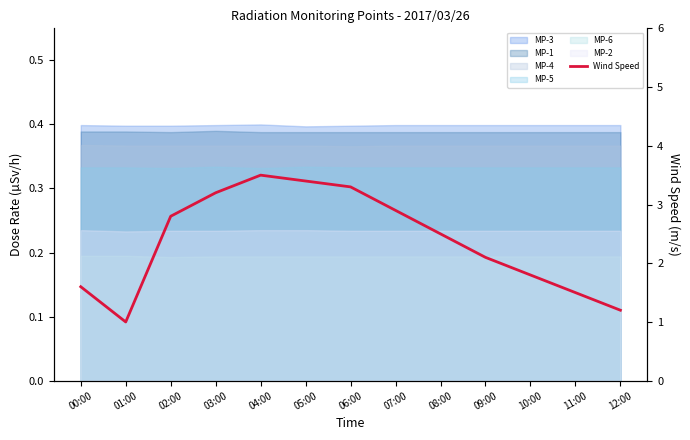

What is the sum of all values?

30.8